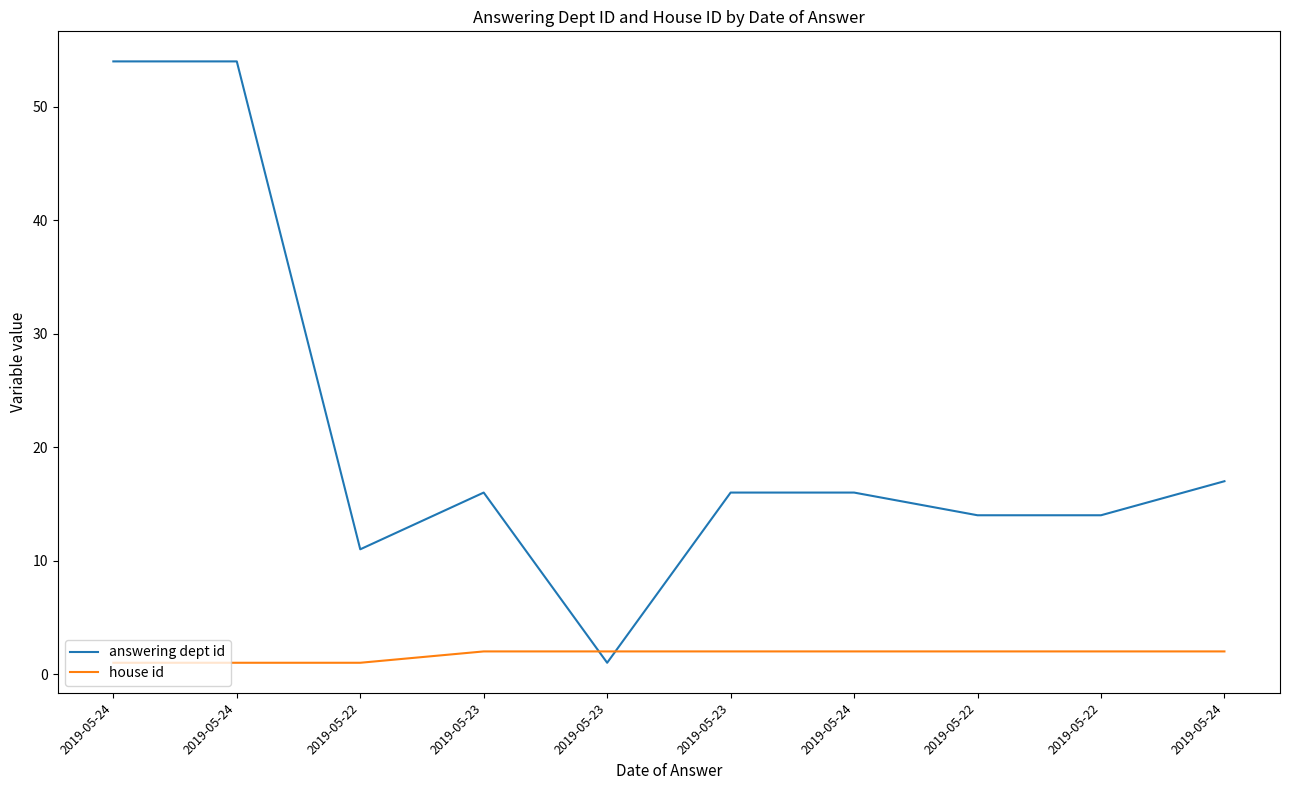

True or false: house id has more than 2 points higher than both neighbors.

False